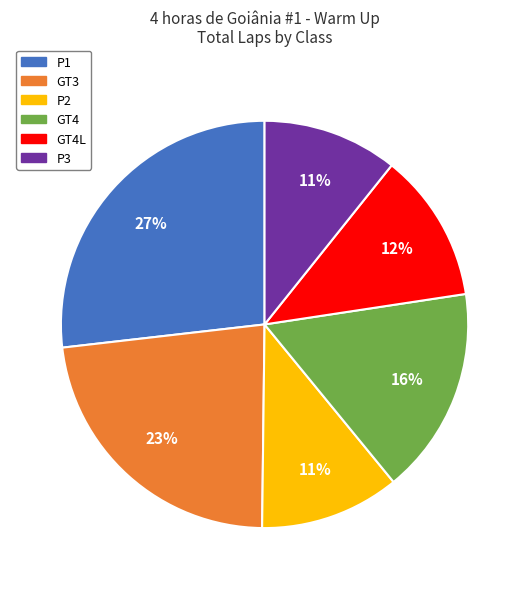

To the nearest percent, what is the combined percentage of P2 and GT4L?

23%